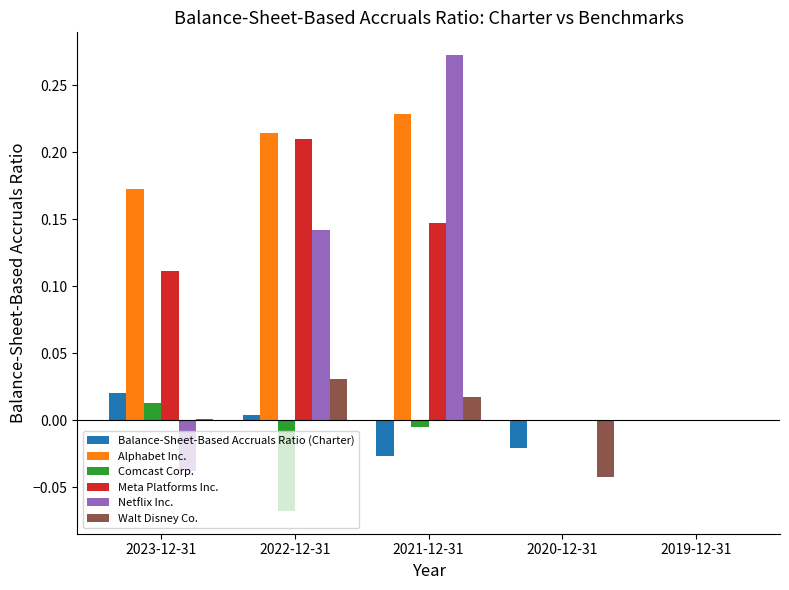

Between 2022-12-31 and 2020-12-31, which series saw the biggest shift?

Alphabet Inc.